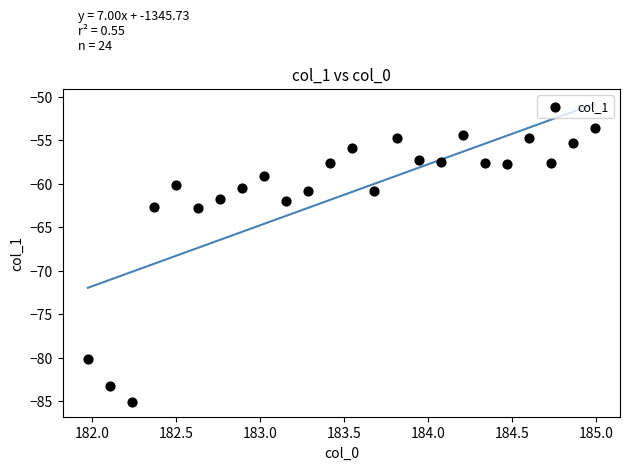

What is the range of Y values (max minus min)?

31.5